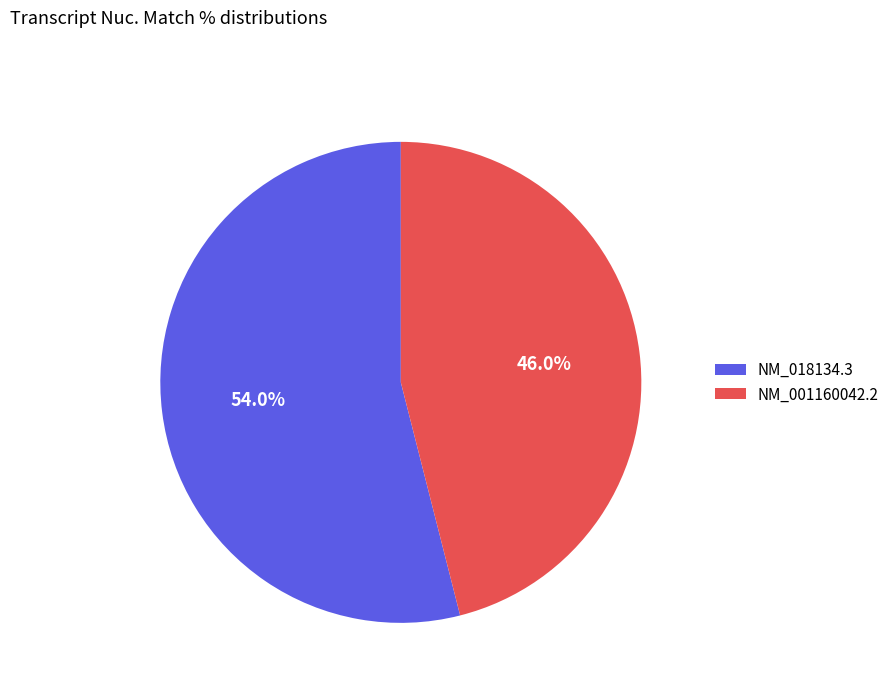

How many segments does this pie chart have?

2